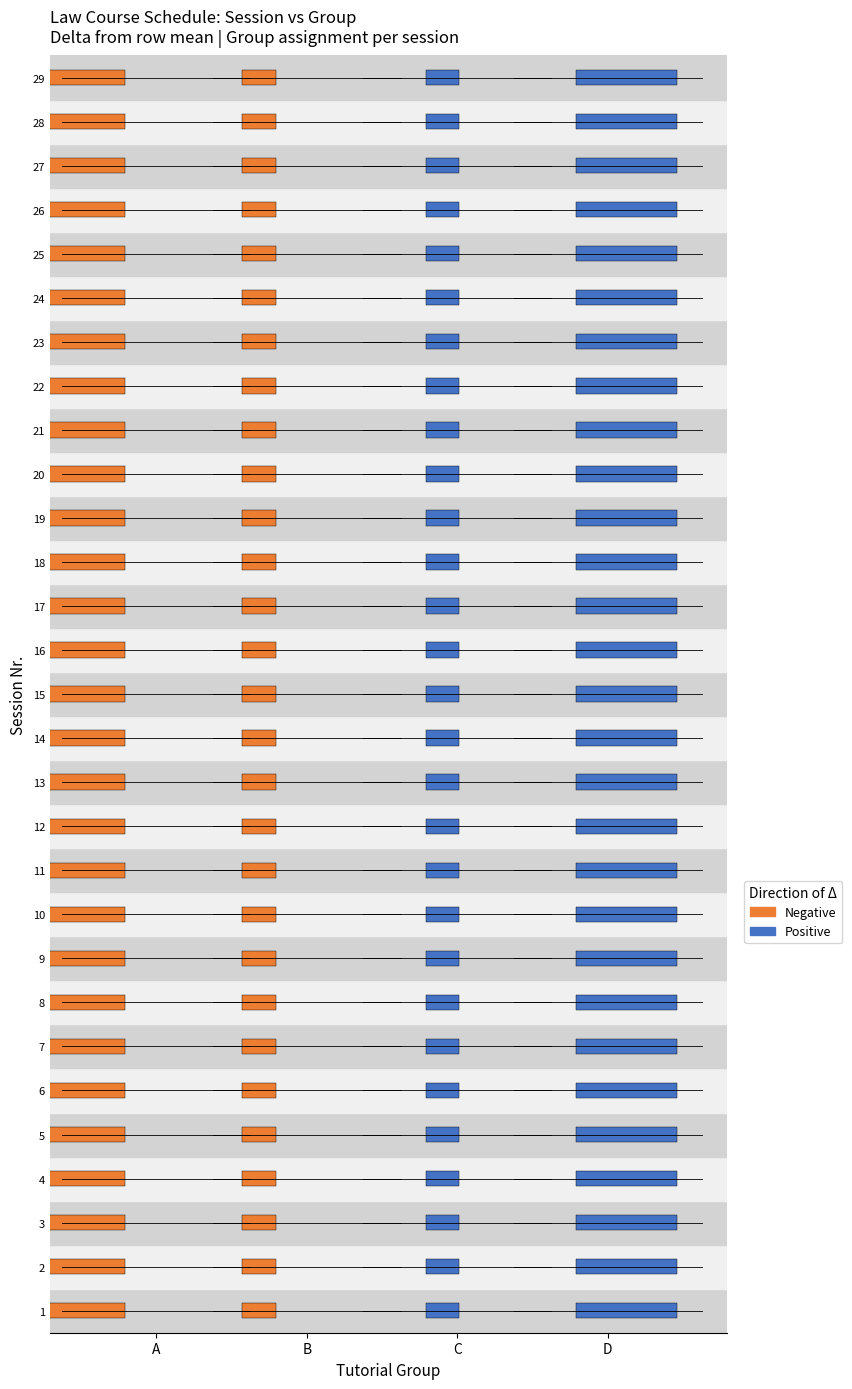

What is the average value of the D series?

18